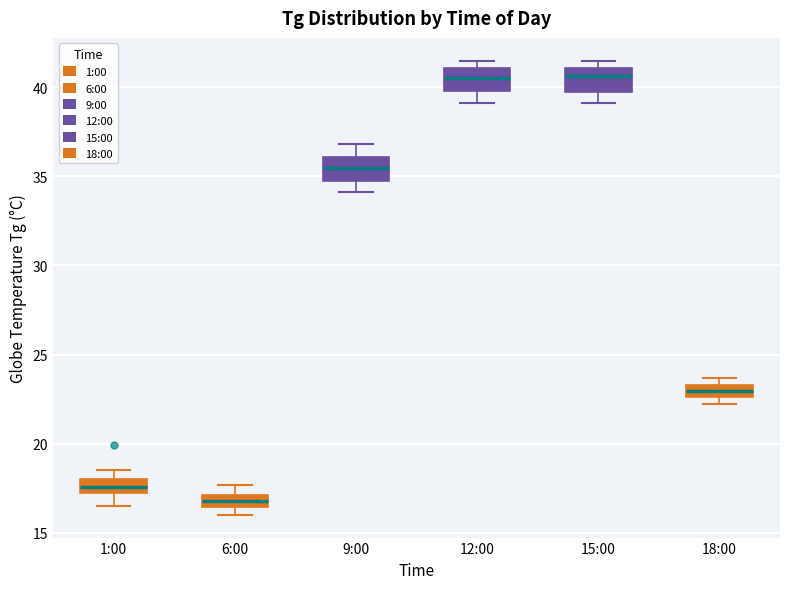

Where does the median line of the box for 18:00 sit on the y-axis? The values are not printed on the chart, so give them approximately, as read against the axis.

23.0